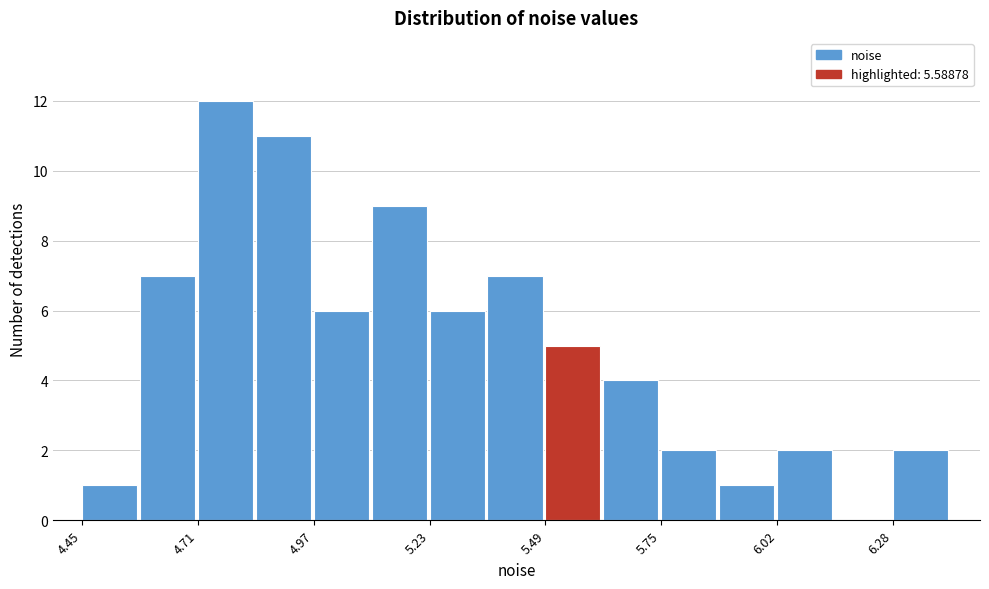

Around what value on the x-axis is the tallest bar? Give the approximate position of its centre, as read against the axis.

4.75